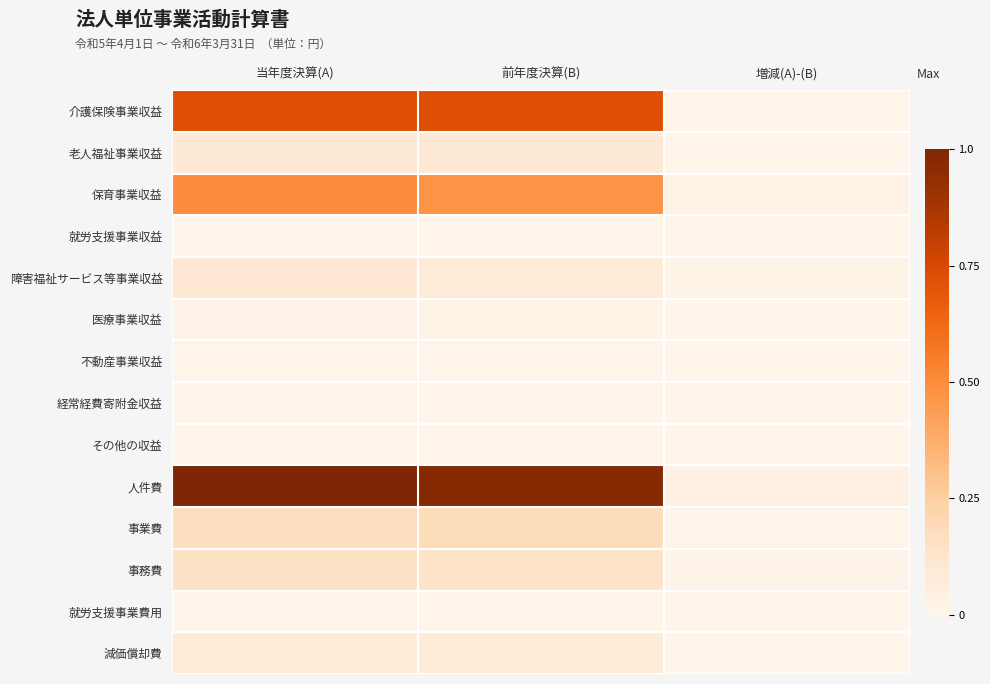

Which series has the largest total across all categories?

人件費